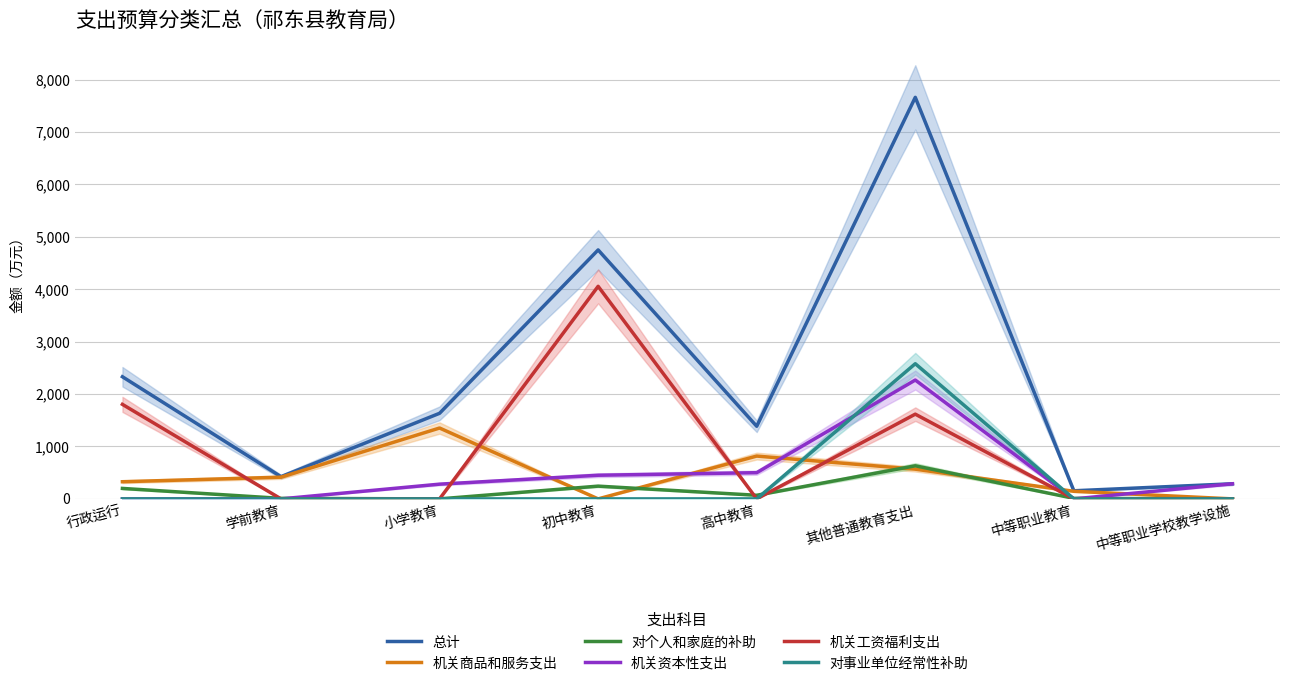

True or false: 总计 and 机关商品和服务支出 cross at least once.

False